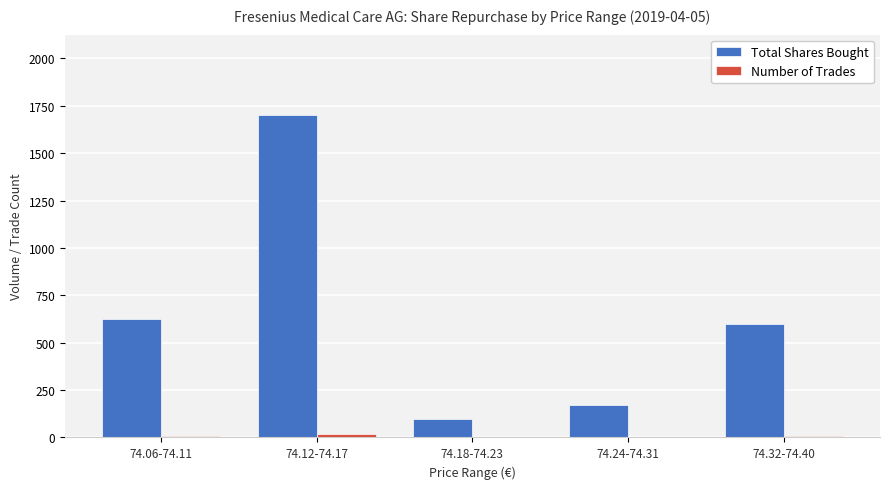

What is the sum of all Total Shares Bought values?

3191